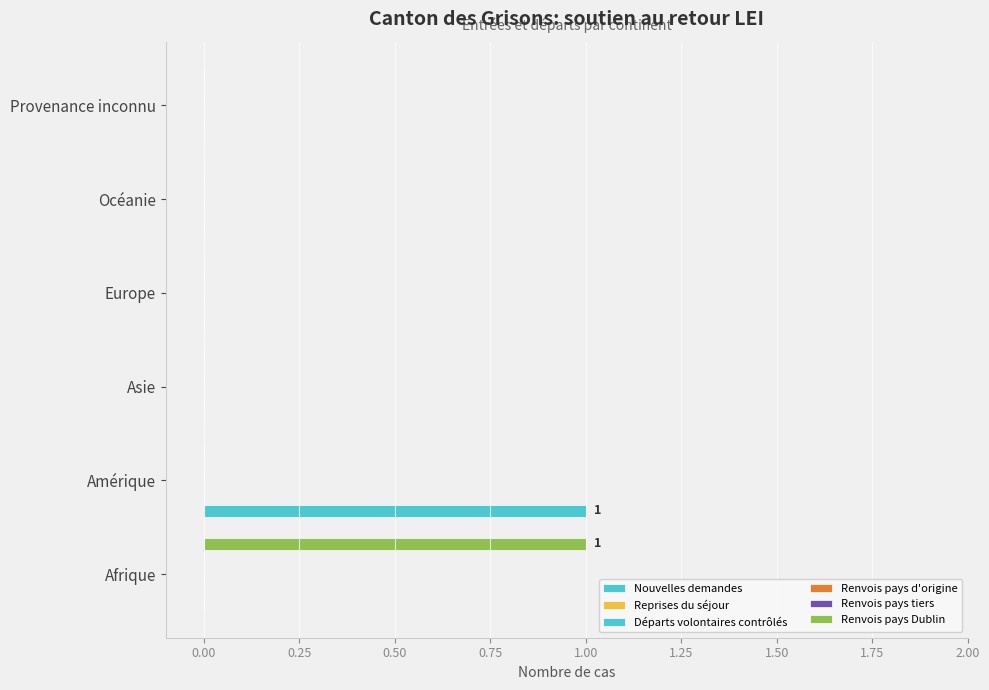

The value of Nouvelles demandes at Asie is 0.6. True or false?

False